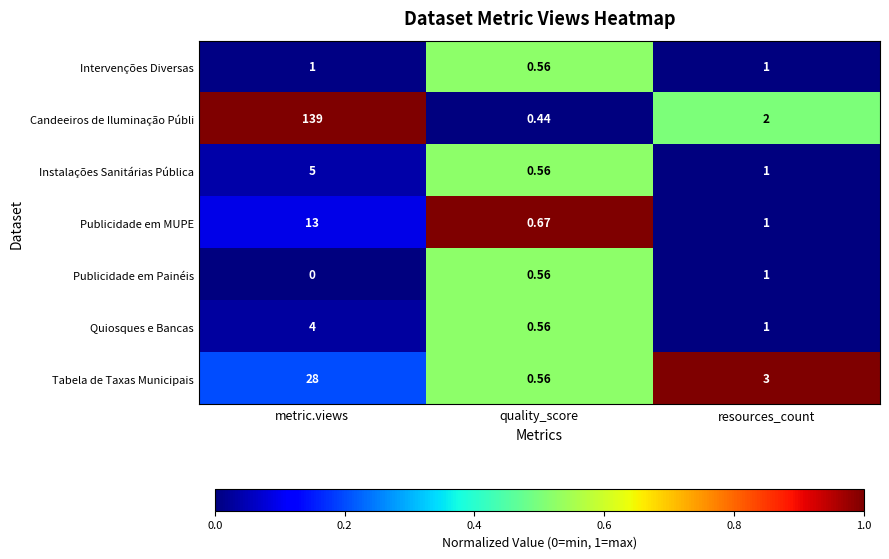

What is the difference between the highest and lowest values at quality_score?

0.2